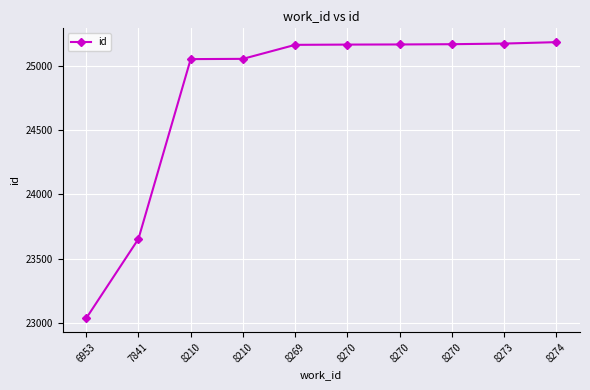

How many data points does each series have?

10